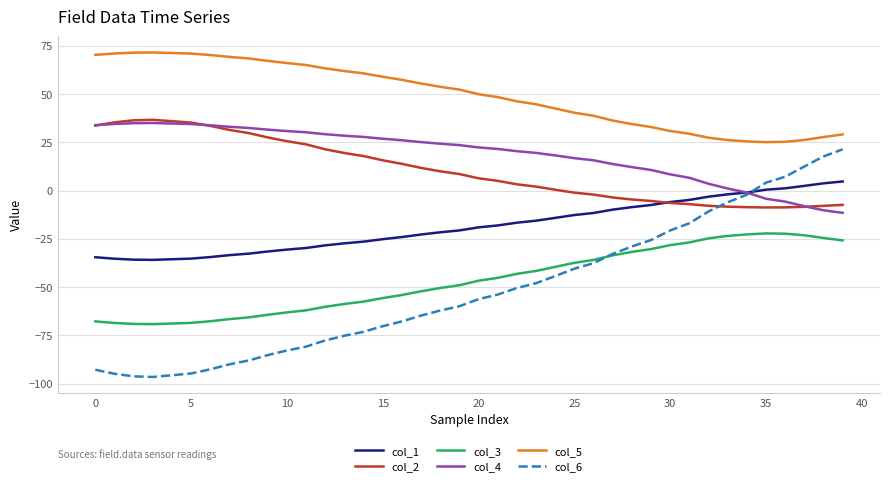

What is the minimum value for col_1?

-35.9